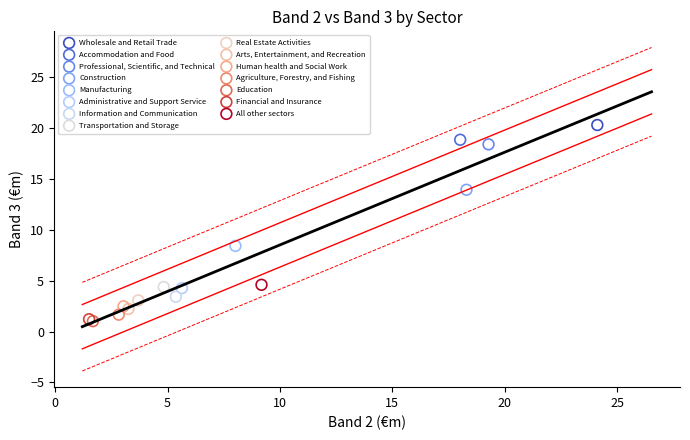

Which series reaches the maximum Y coordinate?

Wholesale and Retail Trade